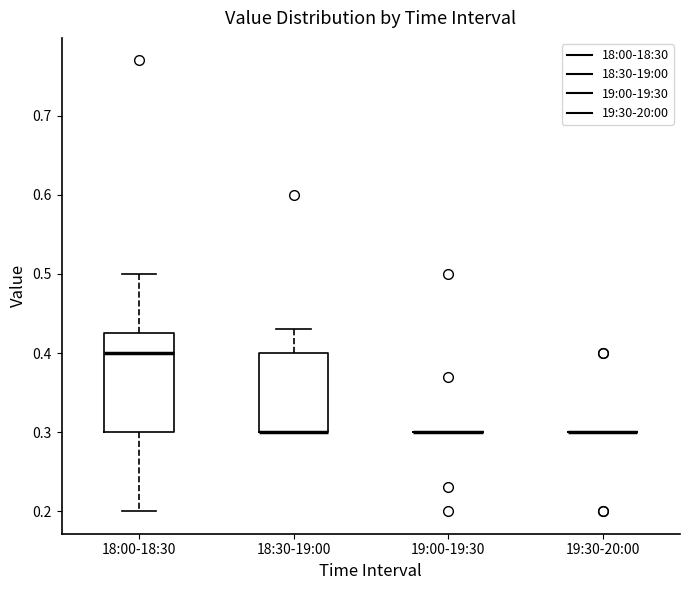

Where is the upper edge of the box for 18:00-18:30 on the y-axis? The values are not printed on the chart, so give them approximately, as read against the axis.

0.43